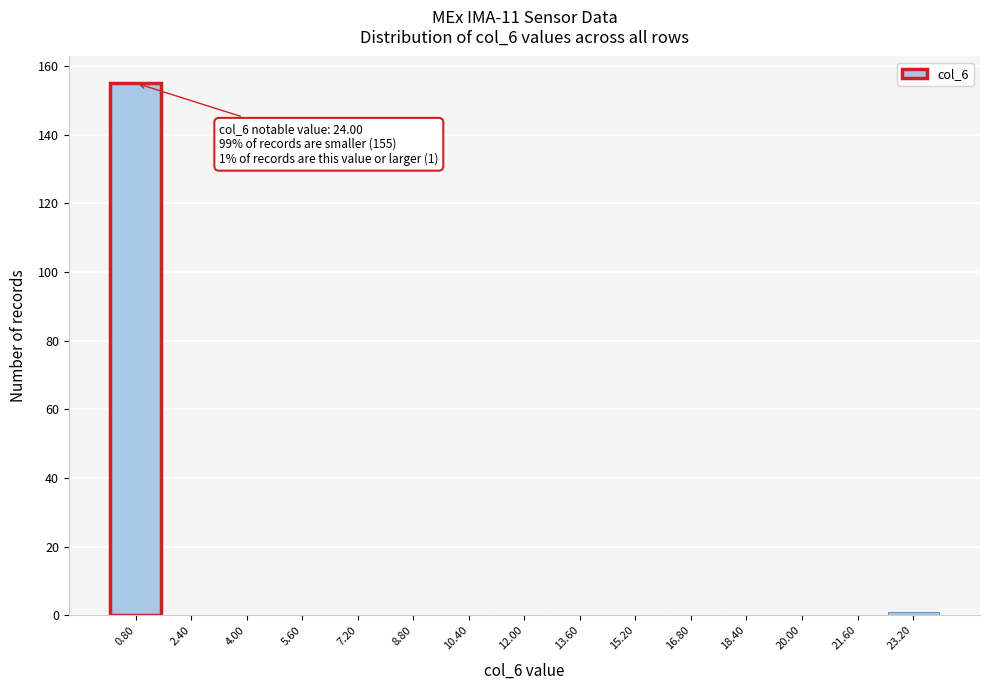

Which range on the x-axis has the tallest bar?

0.0 to 1.6